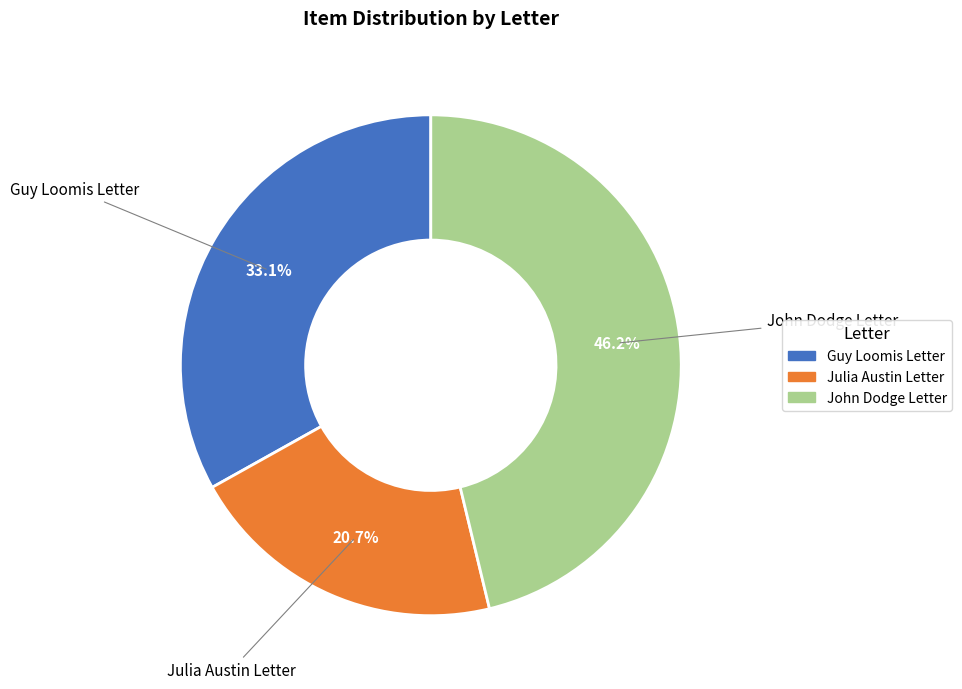

Is John Dodge Letter the majority of the pie?

No